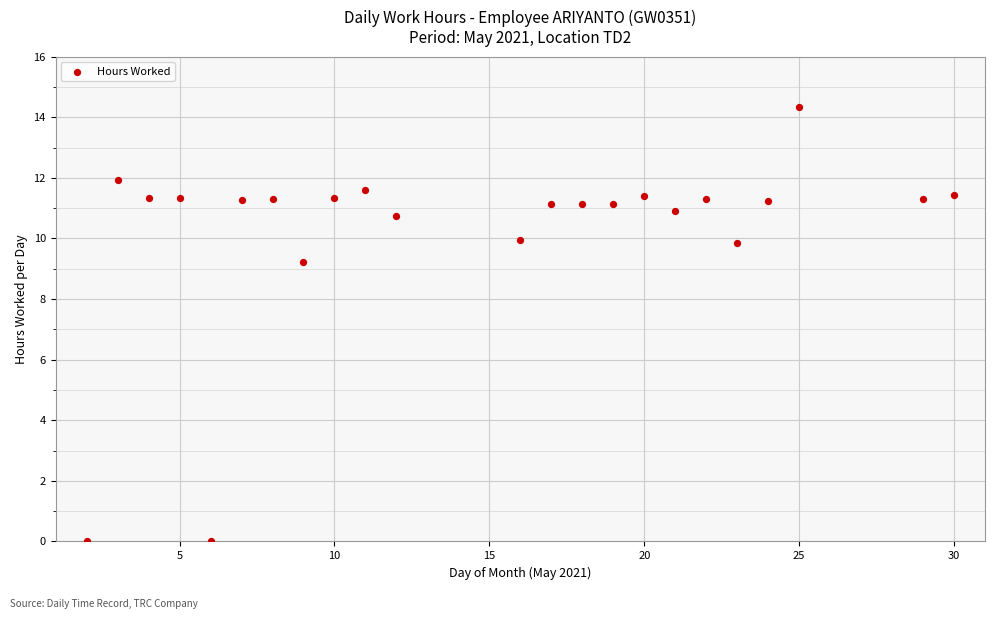

What is the range of Y values (max minus min)?

14.3